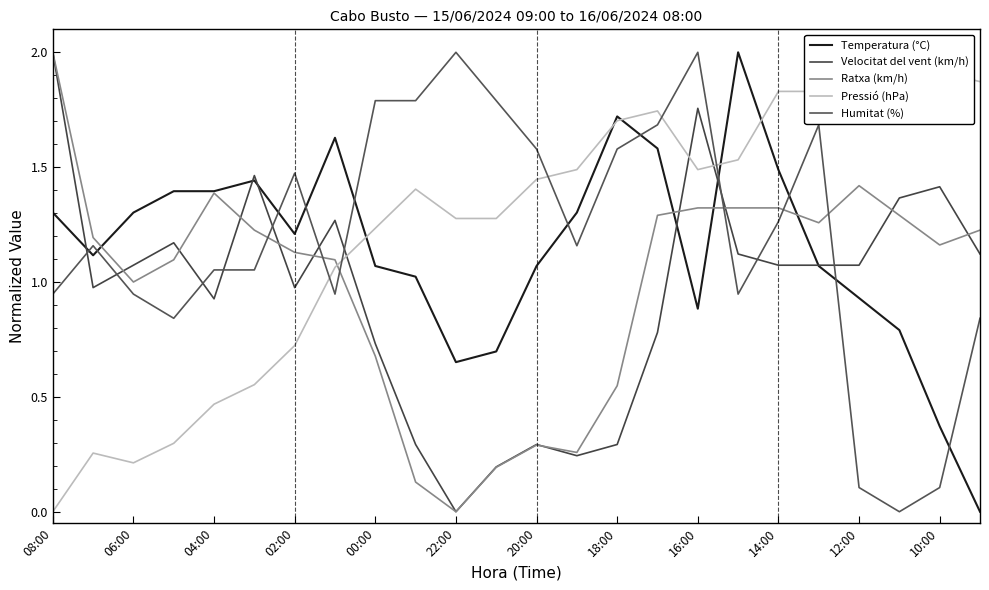

How many interior local valleys does the Velocitat del vent (km/h) series have?

5